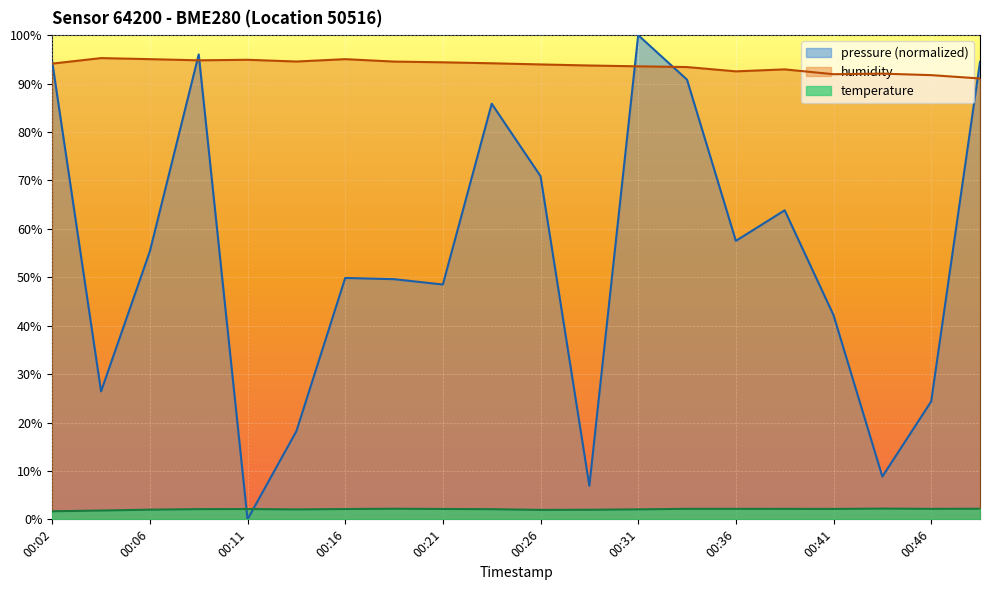

Which series has the largest total across all categories?

humidity